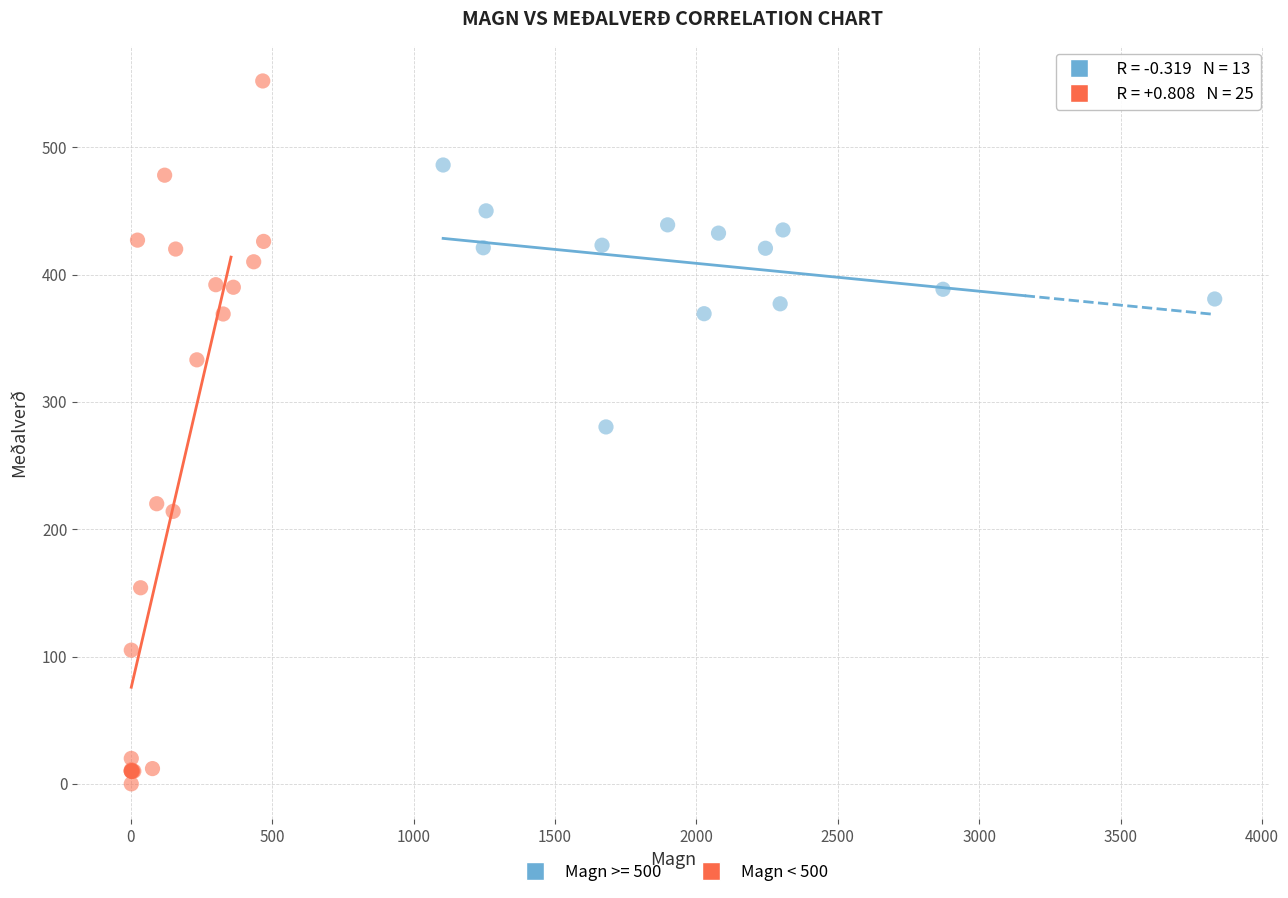

Which series has the widest spread of Y values?

Magn < 500